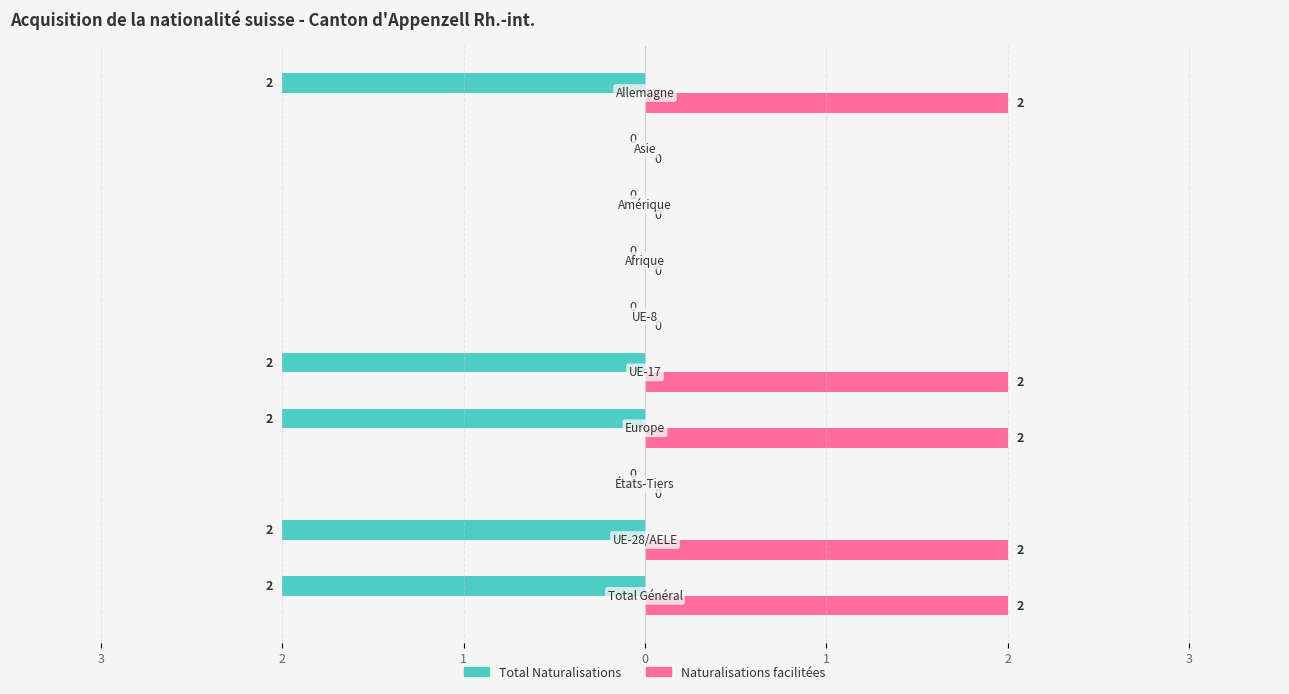

What is the label of the 6th bar from the left?

2